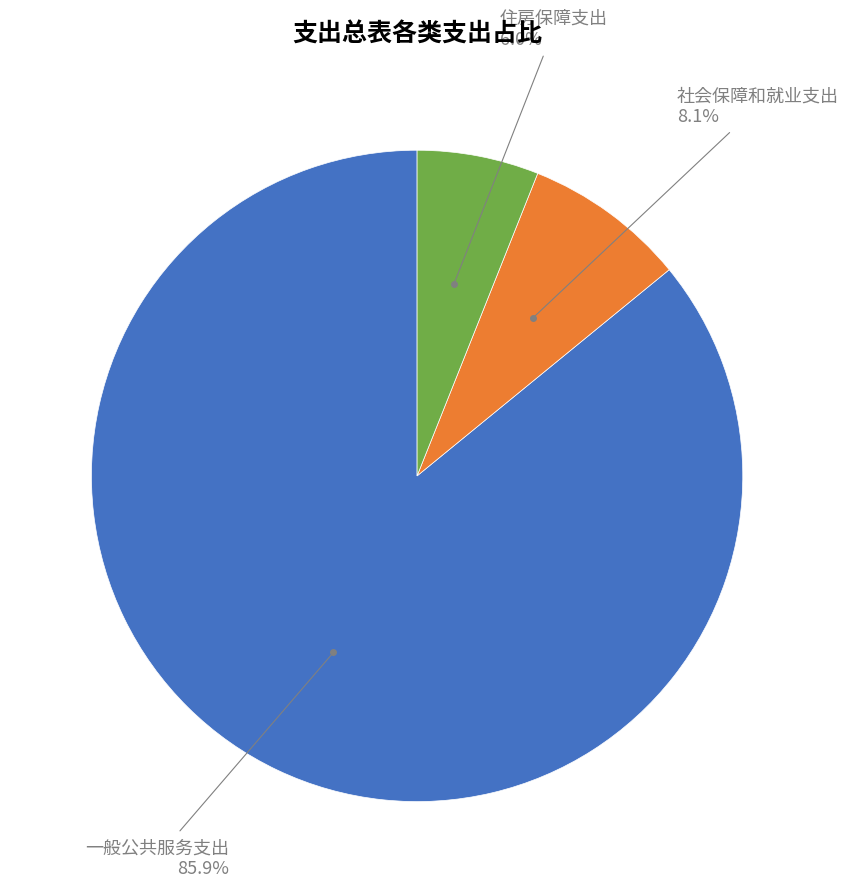

True or false: 社会保障和就业支出 accounts for 1% of the total.

False